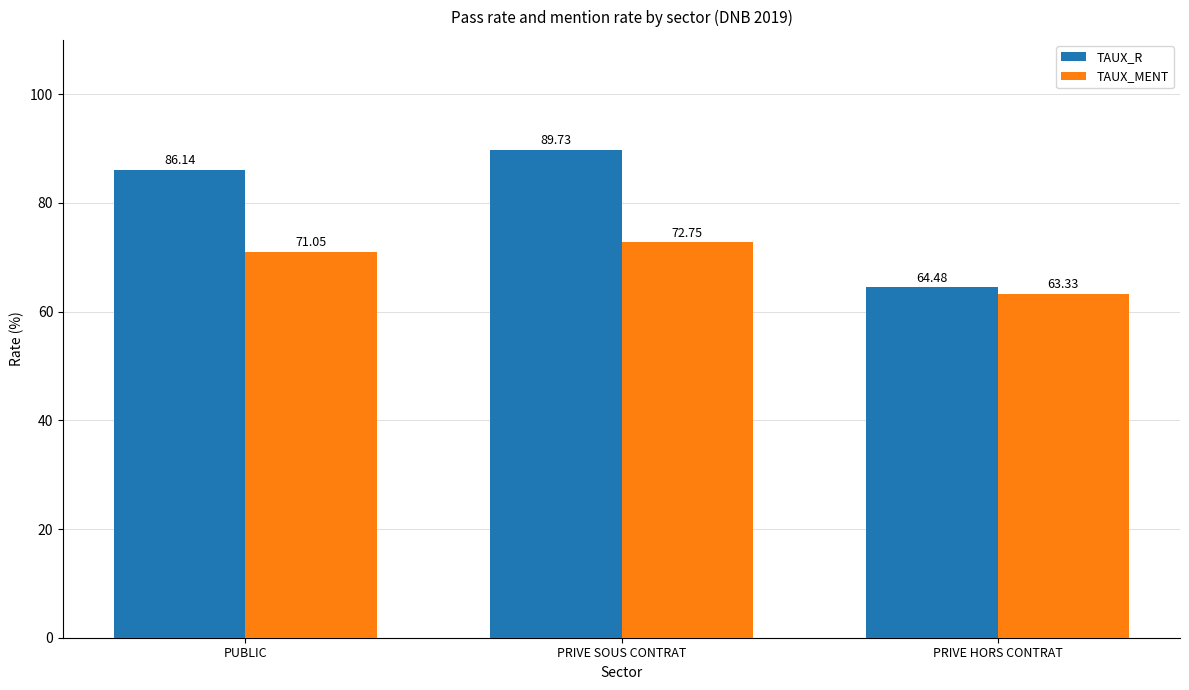

How many values in the TAUX_MENT series exceed 71?

2